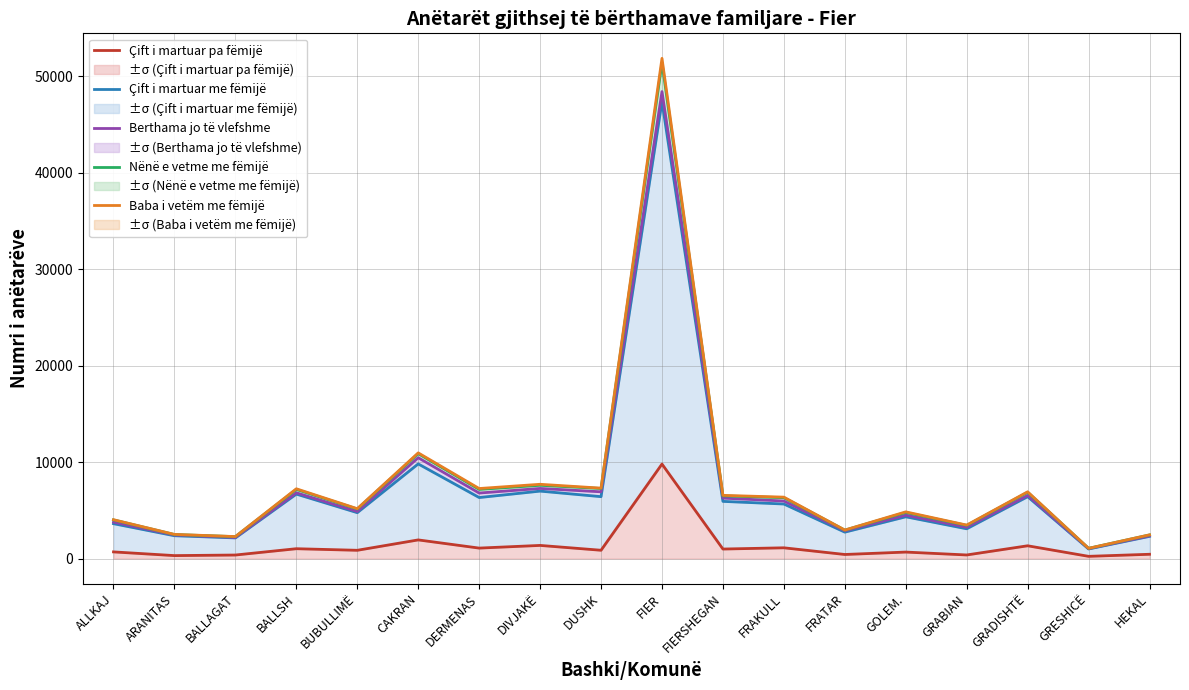

Which series changed the most between FRATAR and GRESHICË?

Baba i vetëm me fëmijë